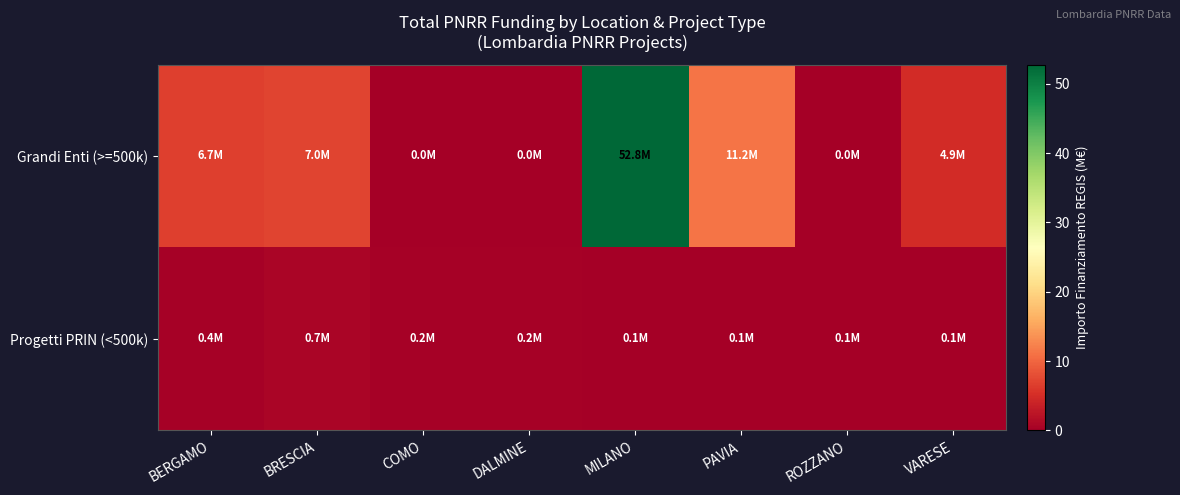

Rank the series at BRESCIA from lowest to highest value.

Progetti PRIN (<500k), Grandi Enti (>=500k)